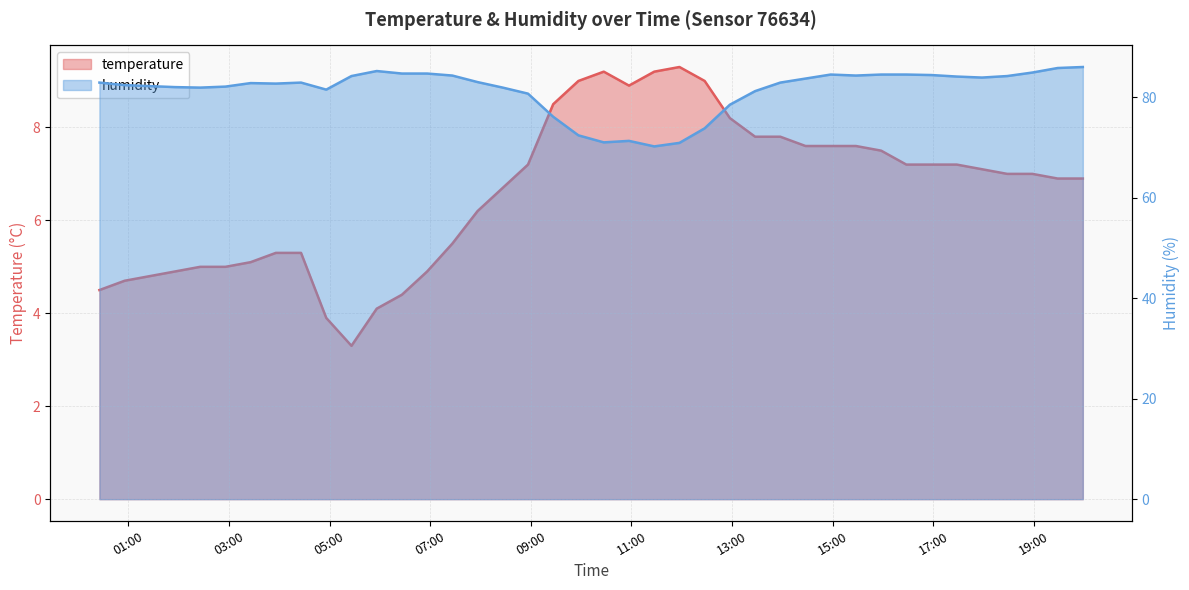

How many interior local peaks does the humidity series have?

5